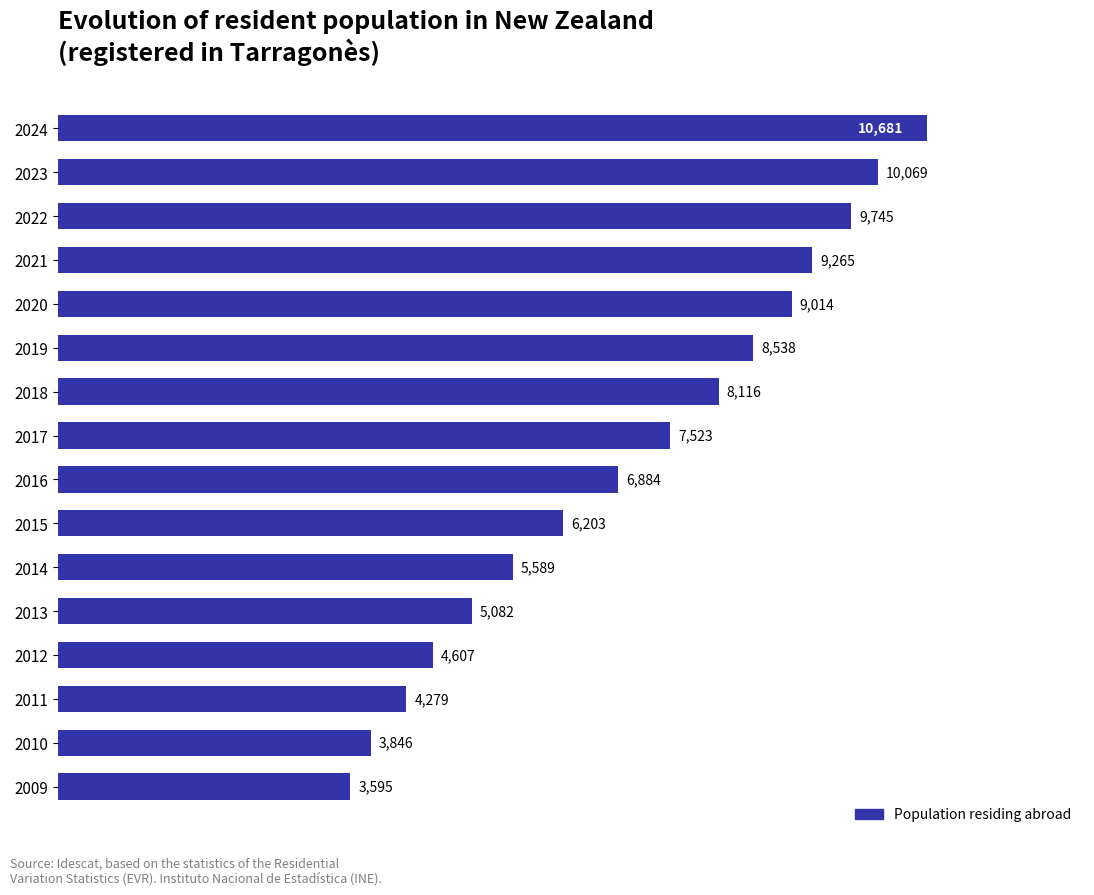

How many data points are less than 7523?

8